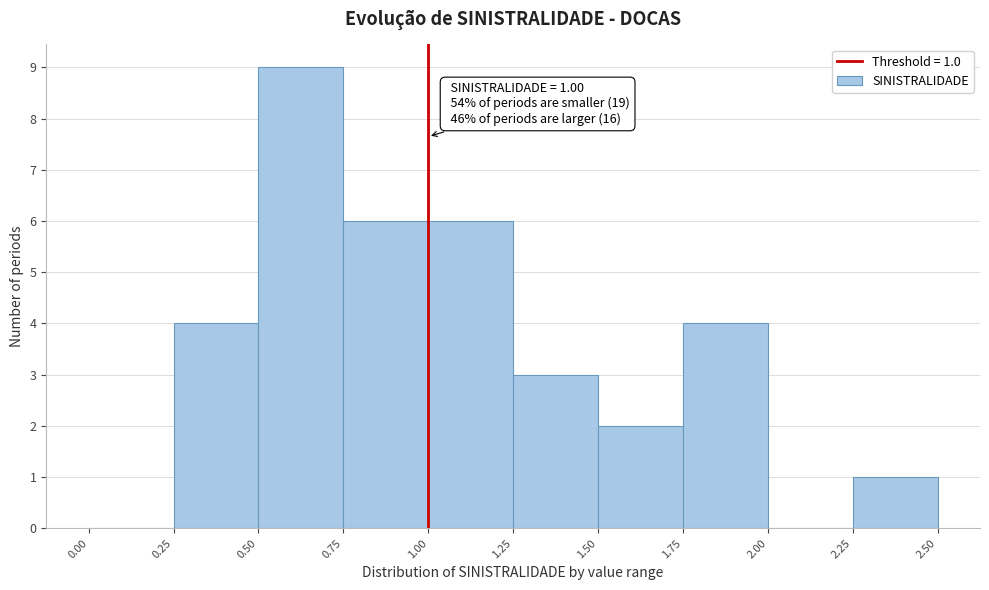

Over which range of the x-axis is the bar tallest?

0.50 to 0.75